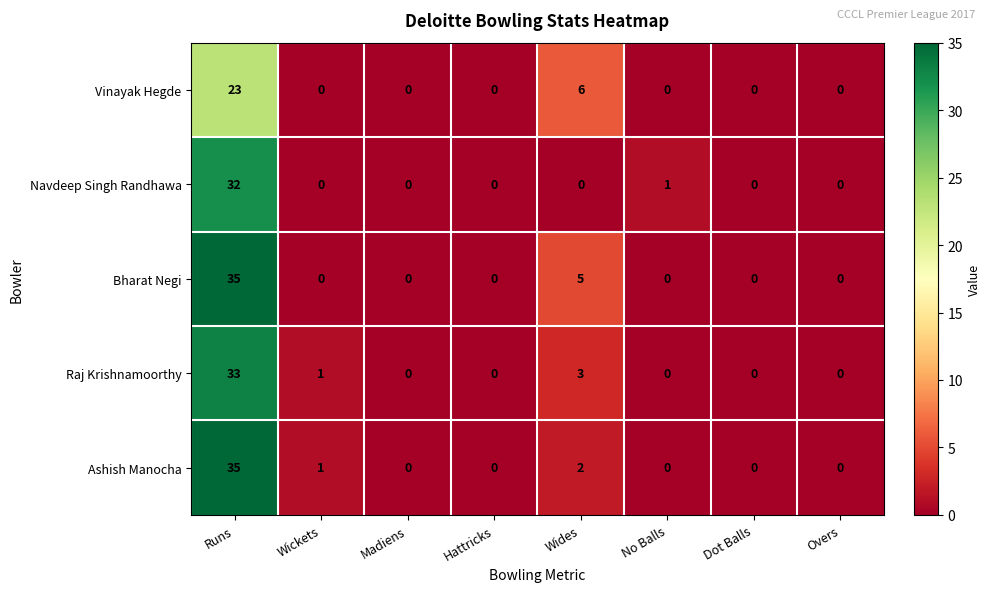

What is the difference between the maximum and second lowest values in the Navdeep Singh Randhawa series?

32